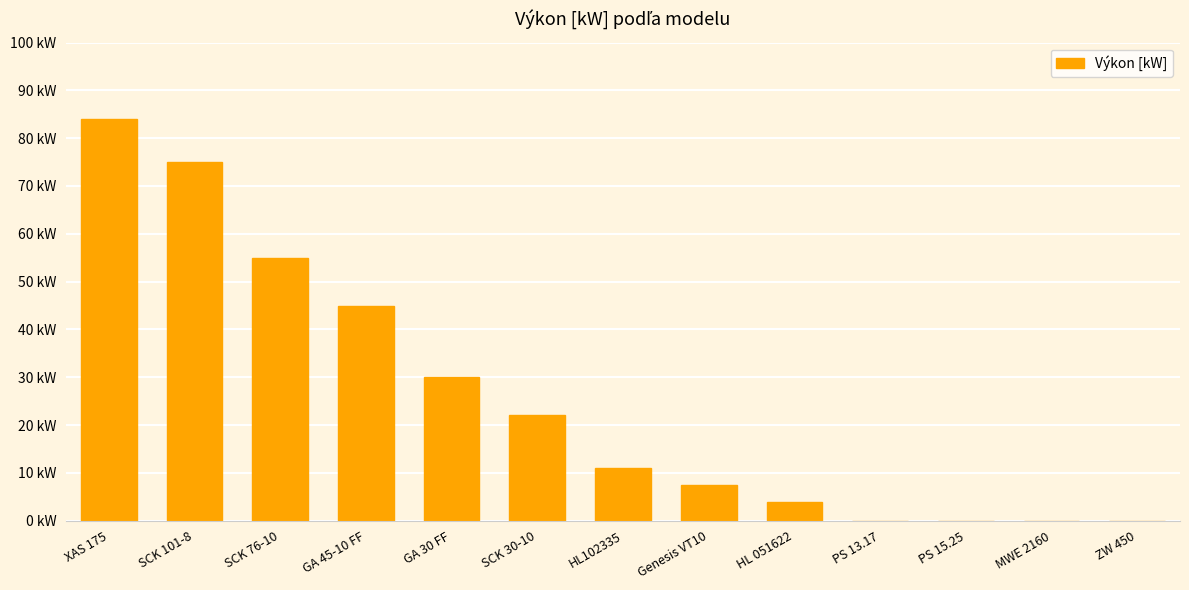

Reading right to left, extract all data points from this chart.

ZW 450=0.0	MWE 2160=0.0	PS 15.25=0.0	PS 13.17=0.0	HL 051622=4.0	Genesis VT10=7.5	HL102335=11.0	SCK 30-10=22.0	GA 30 FF=30.0	GA 45-10 FF=45.0	SCK 76-10=55.0	SCK 101-8=75.0	XAS 175=84.0